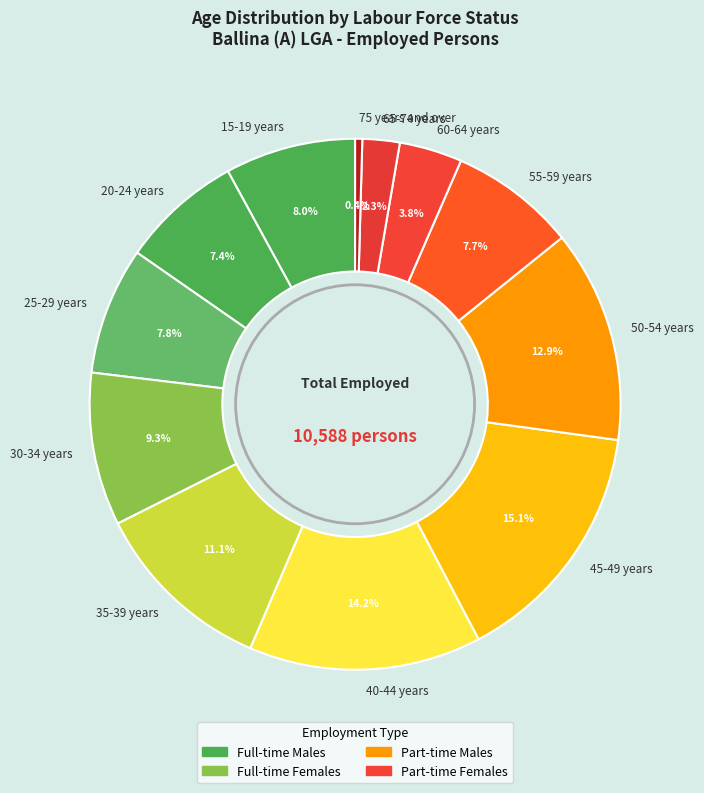

To the nearest percent, what percentage of the pie is 30-34 years?

9%